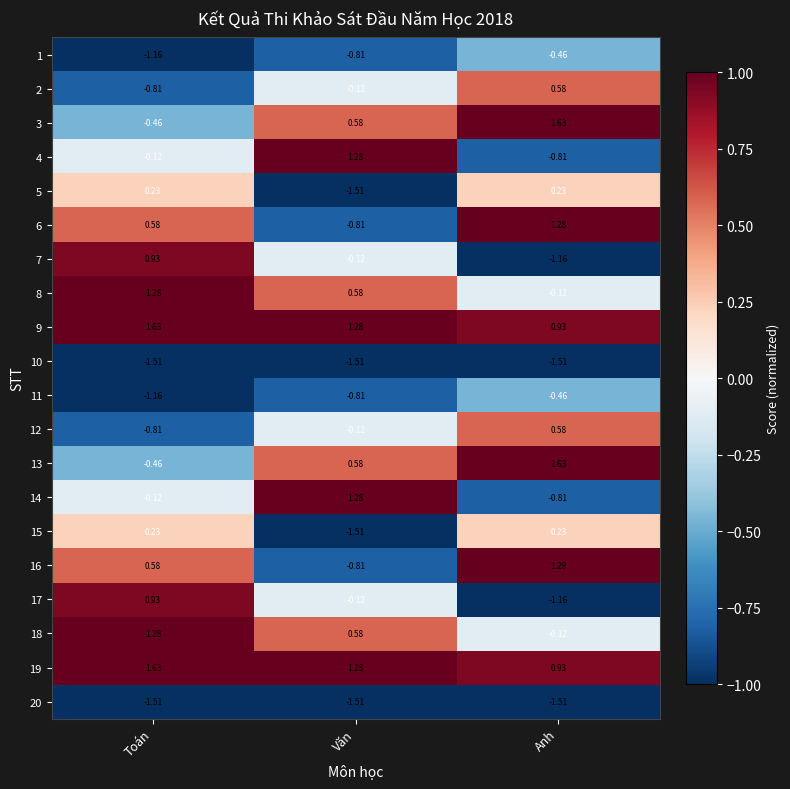

List the labels in order of 11 value, smallest first.

Toán, Văn, Anh